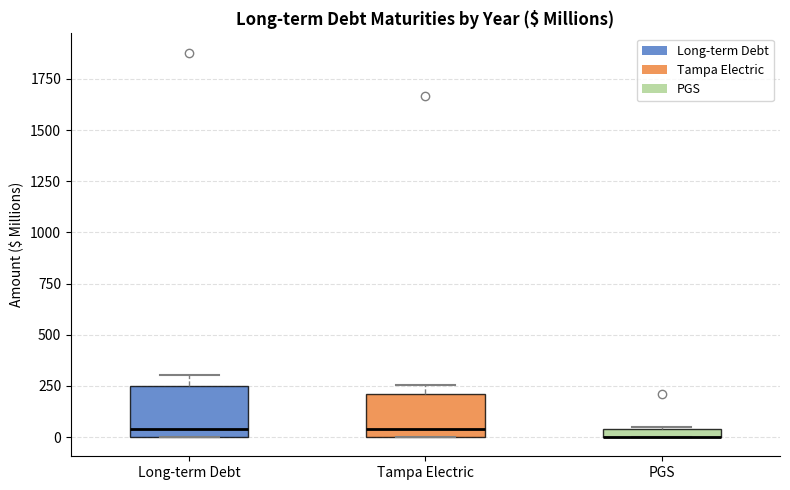

Where is the lower edge of the box for Tampa Electric on the y-axis? The values are not printed on the chart, so give them approximately, as read against the axis.

0